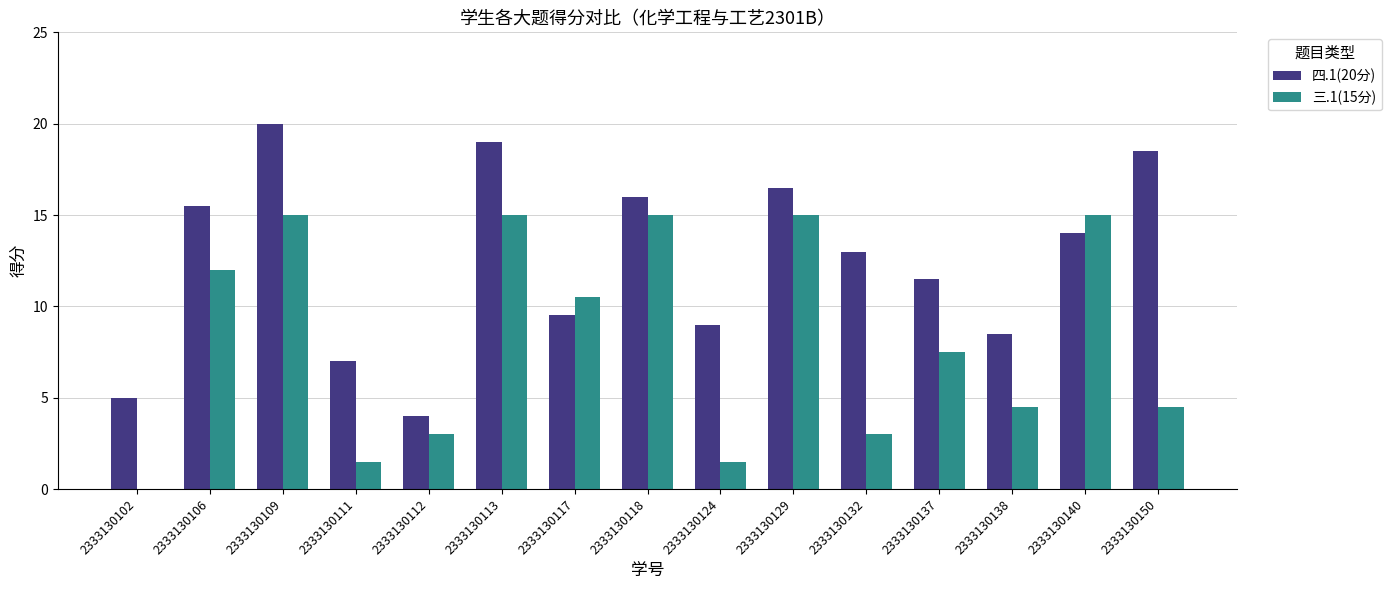

What is the total value across all series at 2333130112?

7.0